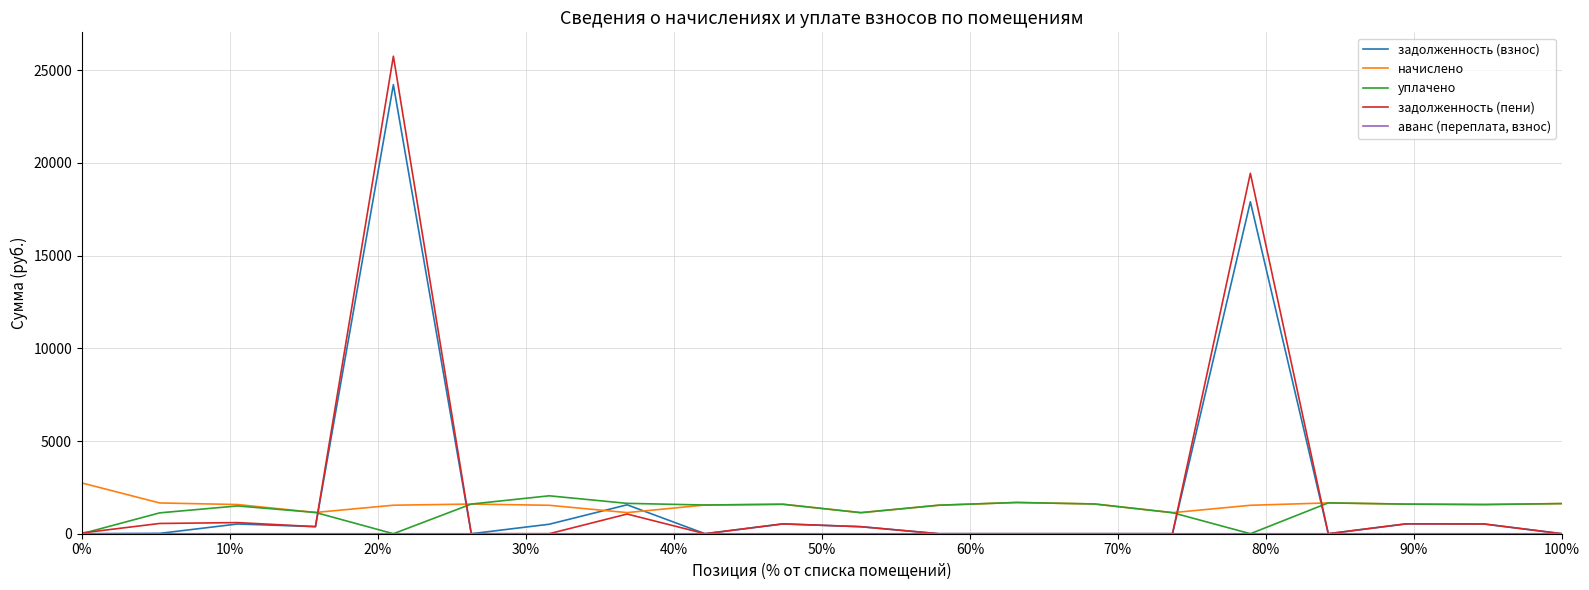

Which series has the largest range (max minus min)?

задолженность (пени)